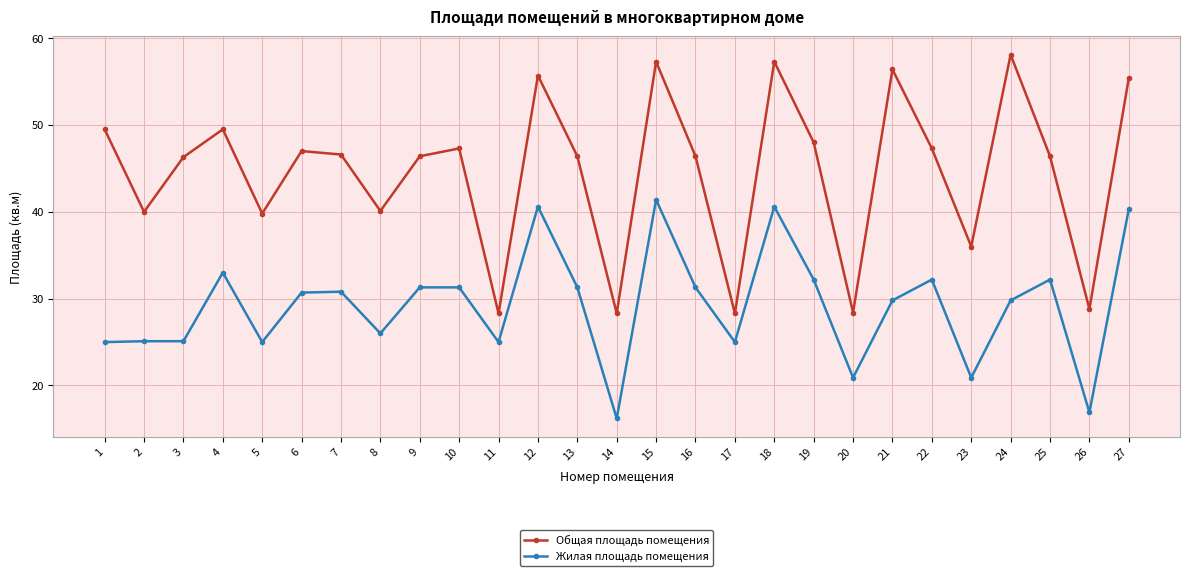

Count the number of categories in the chart.

27